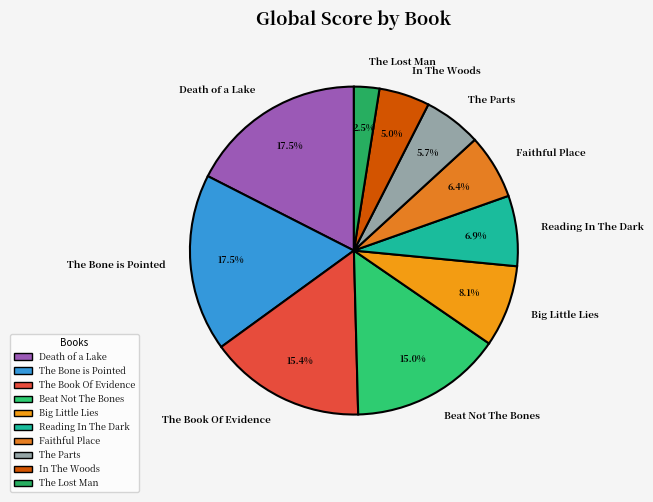

How many segments does this pie chart have?

10